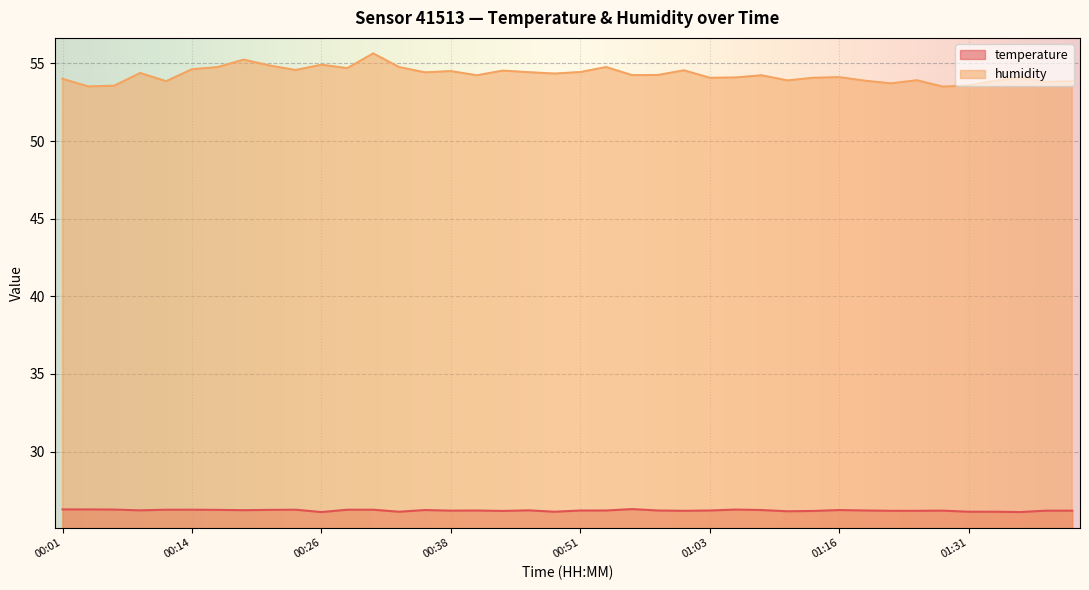

The value of temperature at 00:21 is 13.8. True or false?

False